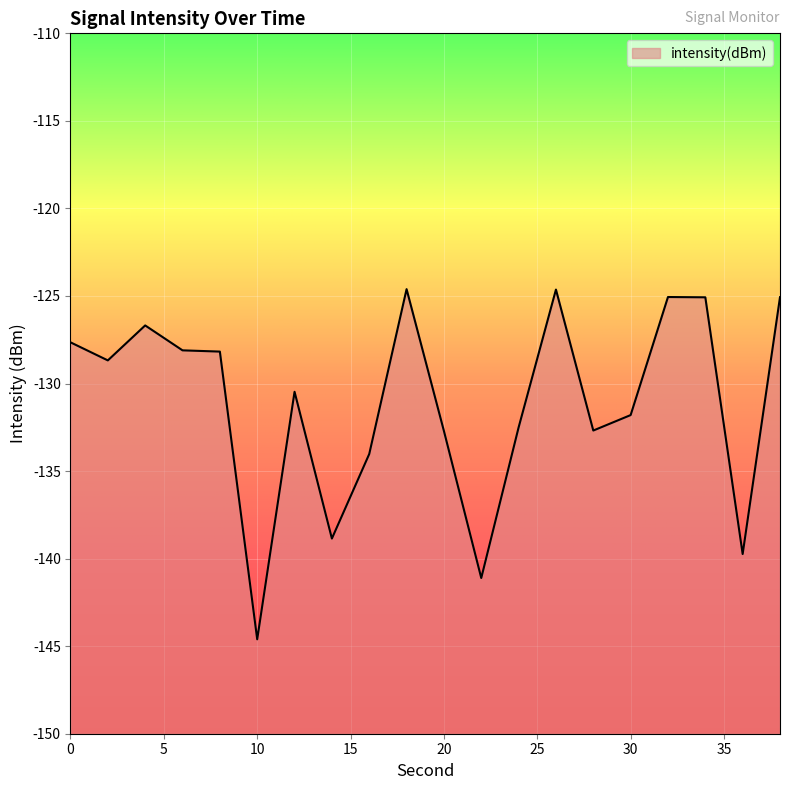

Does the chart display data point markers on the line(s)?

No